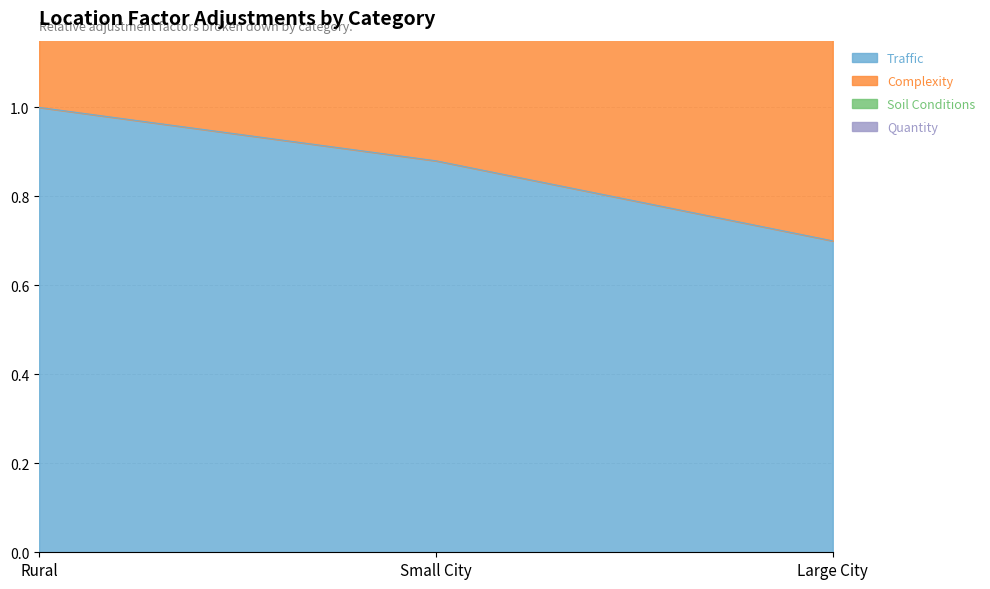

At which label does Traffic reach its minimum?

Large City